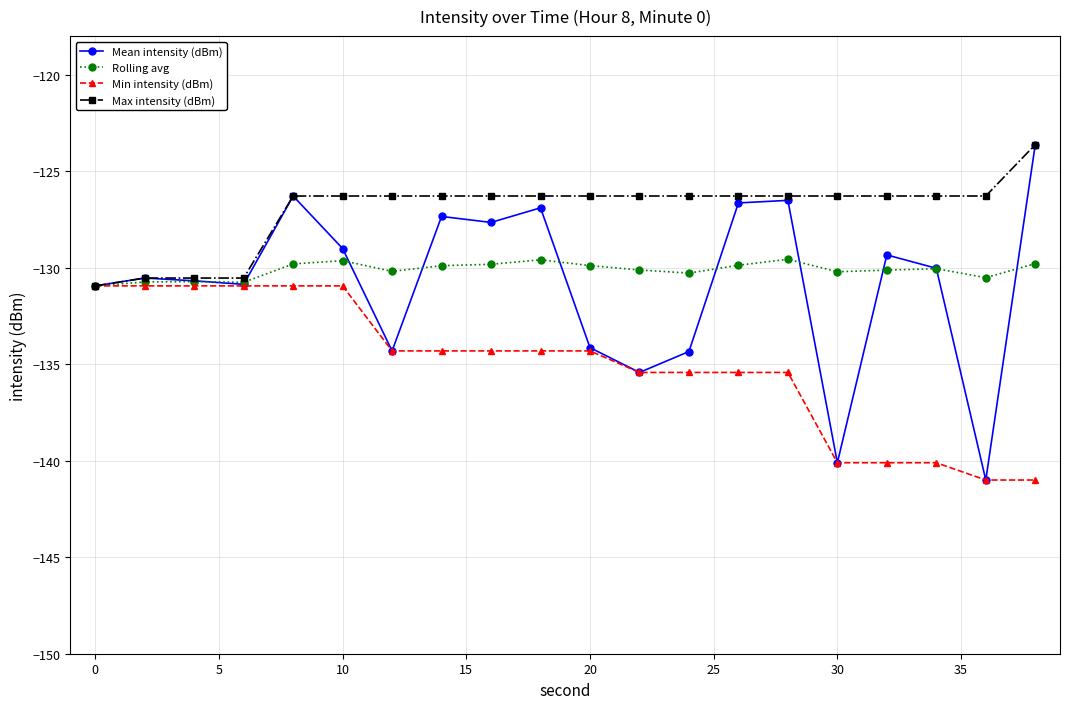

What is the lowest value of the Rolling avg series?

-130.9